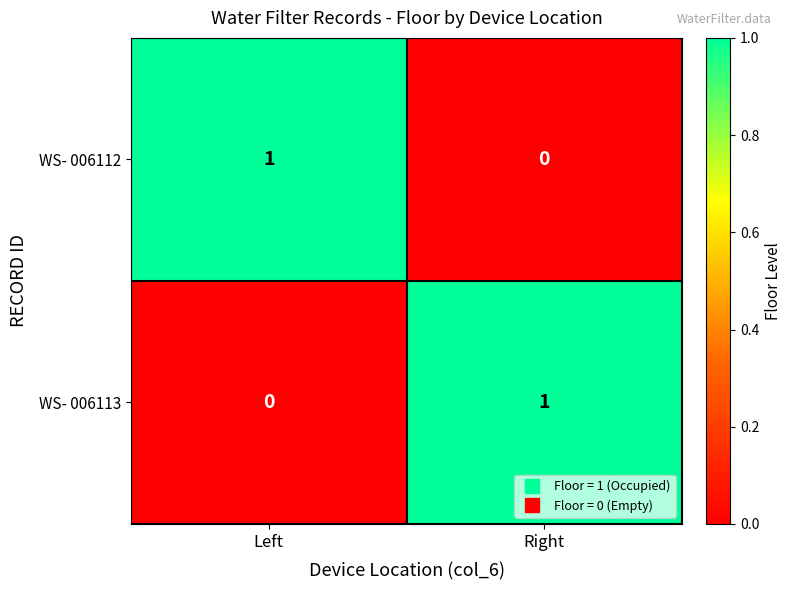

At which label does WS- 006112 reach its minimum?

Right